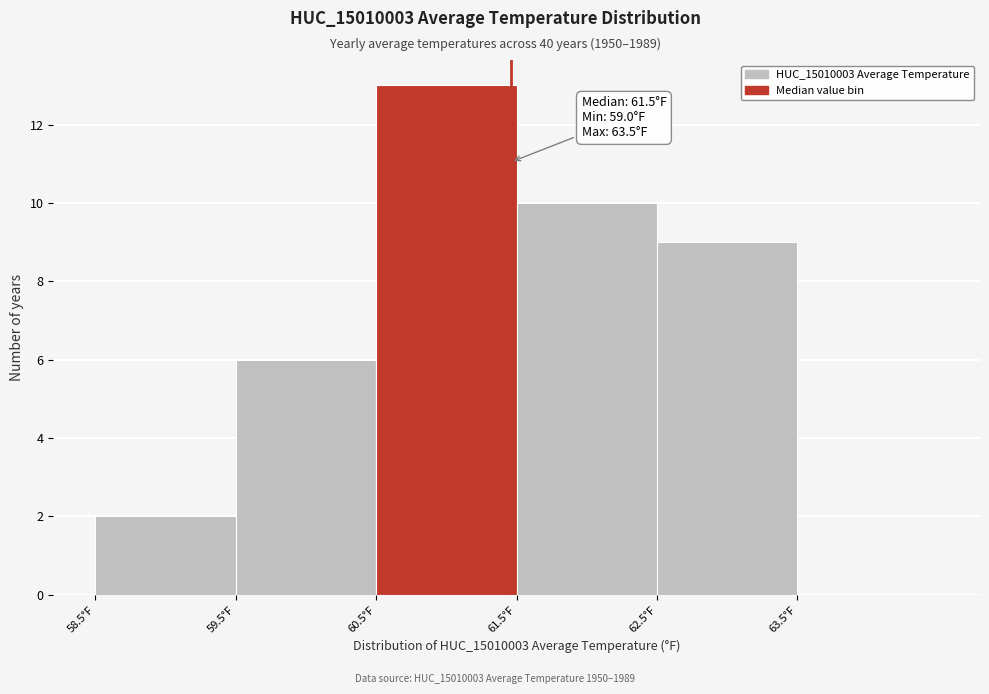

Which range on the x-axis has the tallest bar?

60.5 to 61.5